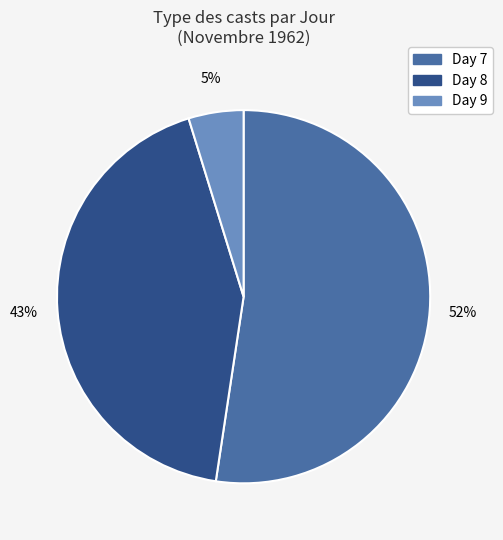

Is there a majority slice in this chart?

Yes